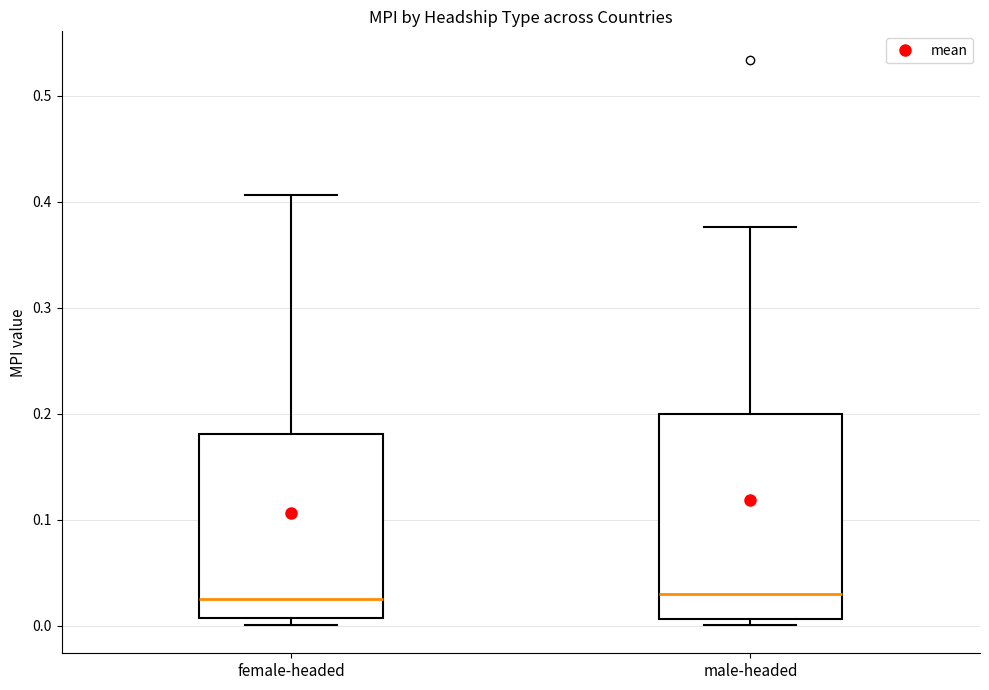

Reading left to right, transcribe this box plot: for each box, give where its median line is, the range the box spans, and where its two whiskers end, as read against the y-axis. The values are not printed on the chart, so give them approximately, as read against the axis.

female-headed: median 0.03, box 0.01 to 0.18, whiskers 0.00 to 0.41
male-headed: median 0.03, box 0.01 to 0.20, whiskers 0.00 to 0.38